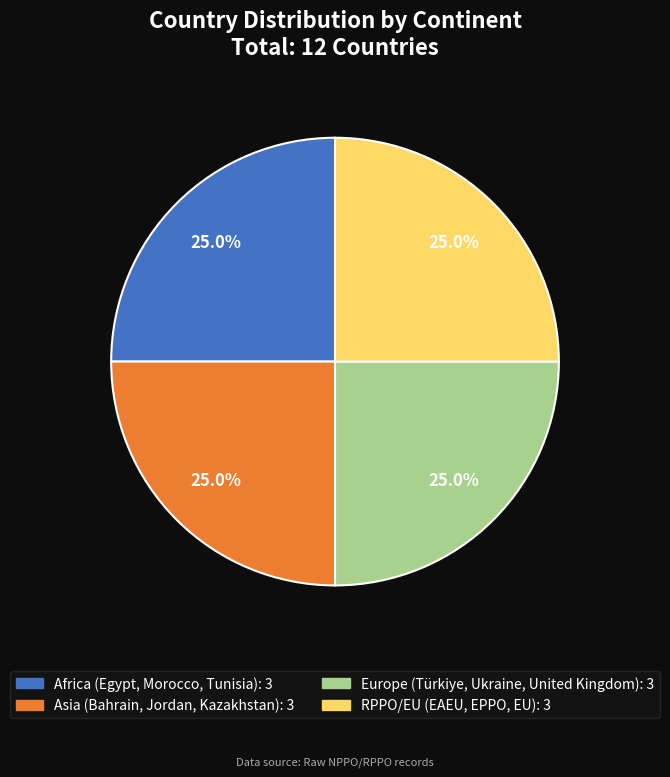

Combined, what portion of the pie is RPPO/EU and Africa?

50.0%